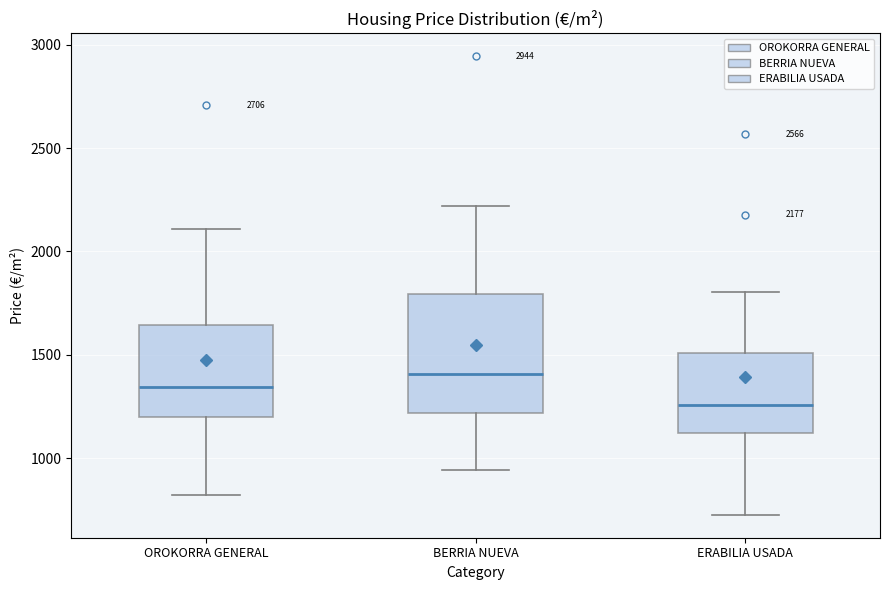

Which box's median line is the lowest?

ERABILIA USADA